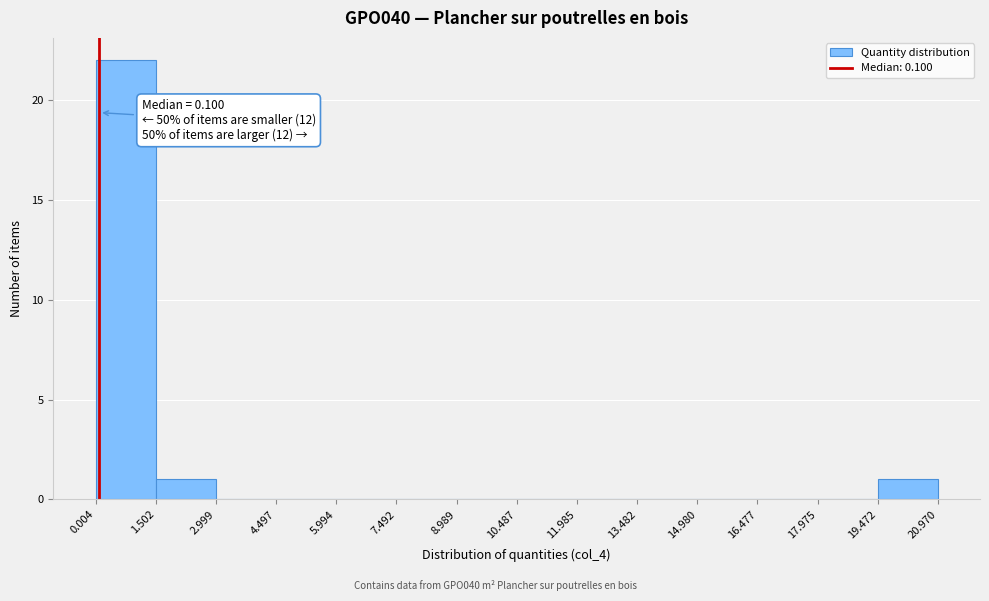

Which range on the x-axis has the tallest bar?

0.004 to 1.502